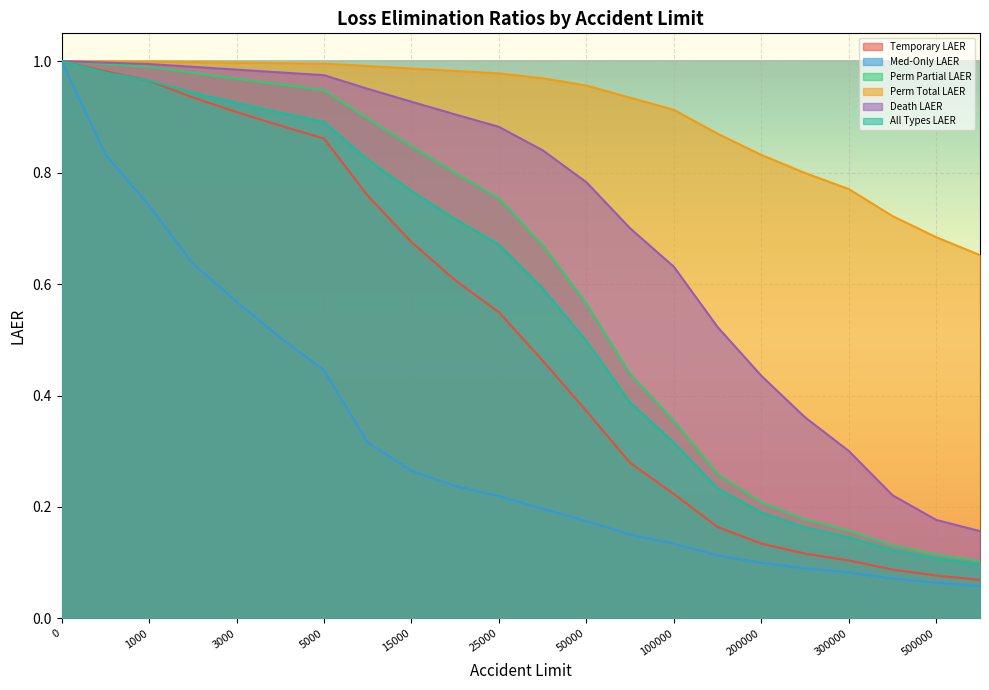

What is the value of the Temporary LAER point at the 19th from the left?

0.1